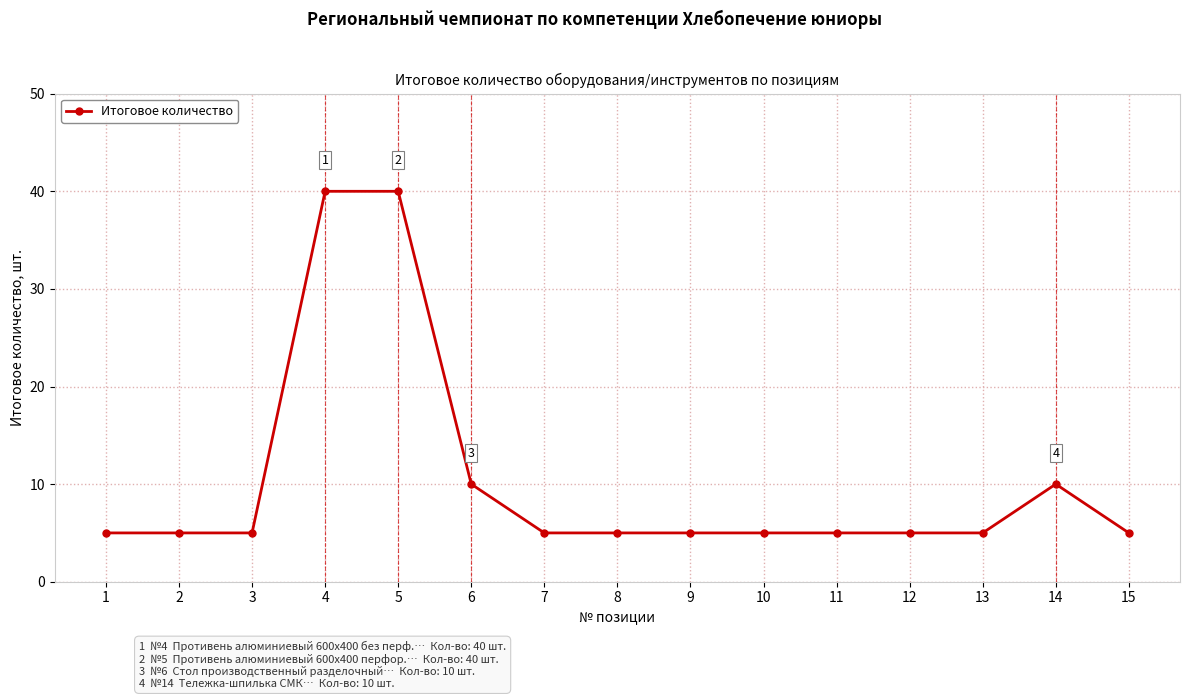

Approximately how many times larger is the value at 14 compared to 1?

2.0